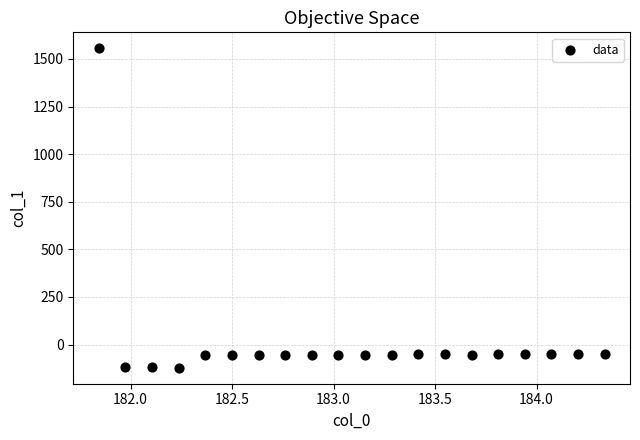

What is the range of Y values (max minus min)?

1677.6